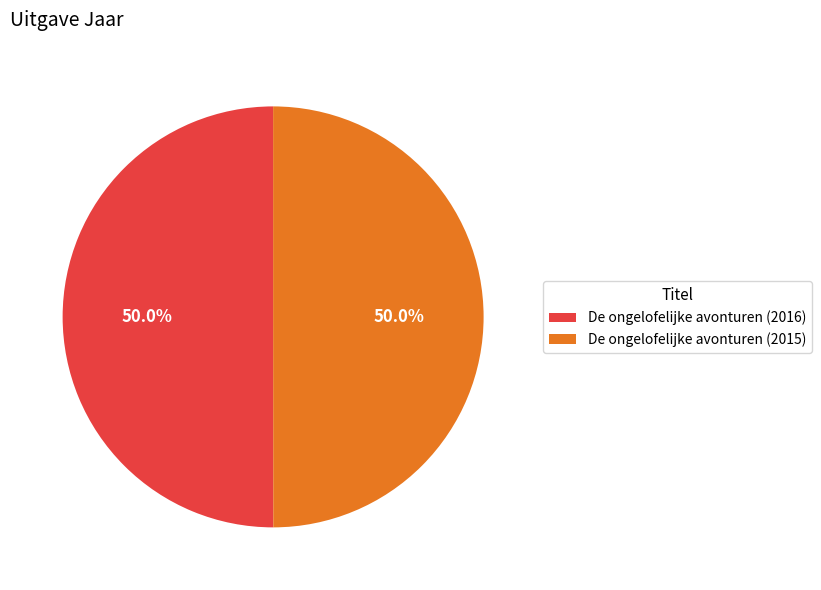

To the nearest percent, what percentage of the pie is De ongelofelijke avonturen (2016)?

50%